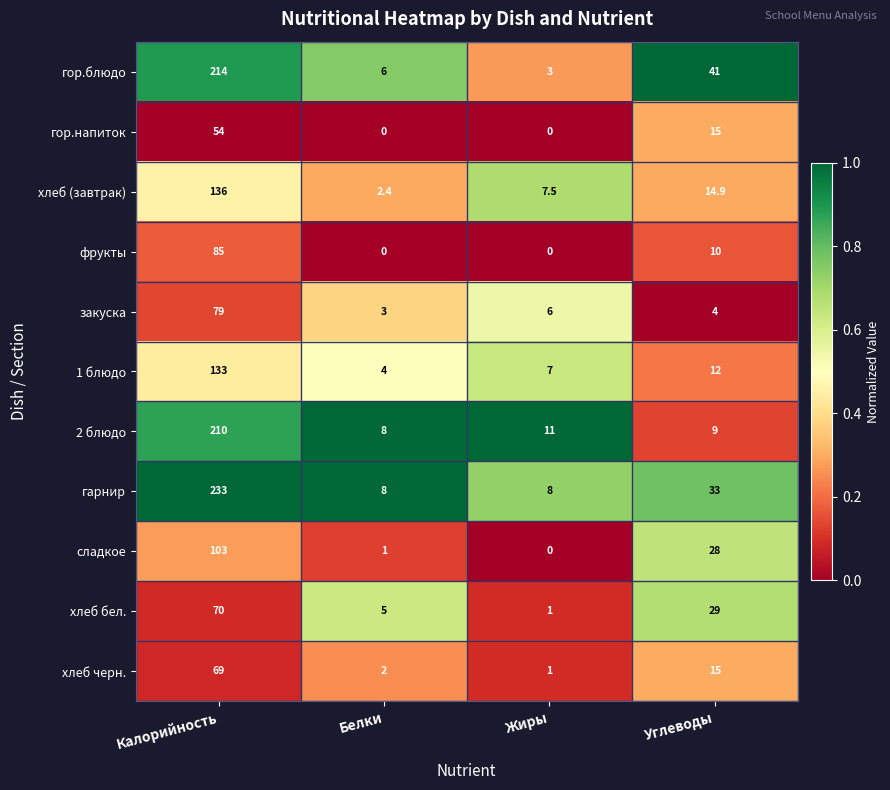

Is it true that хлеб бел. equals 1.5 at Жиры?

False